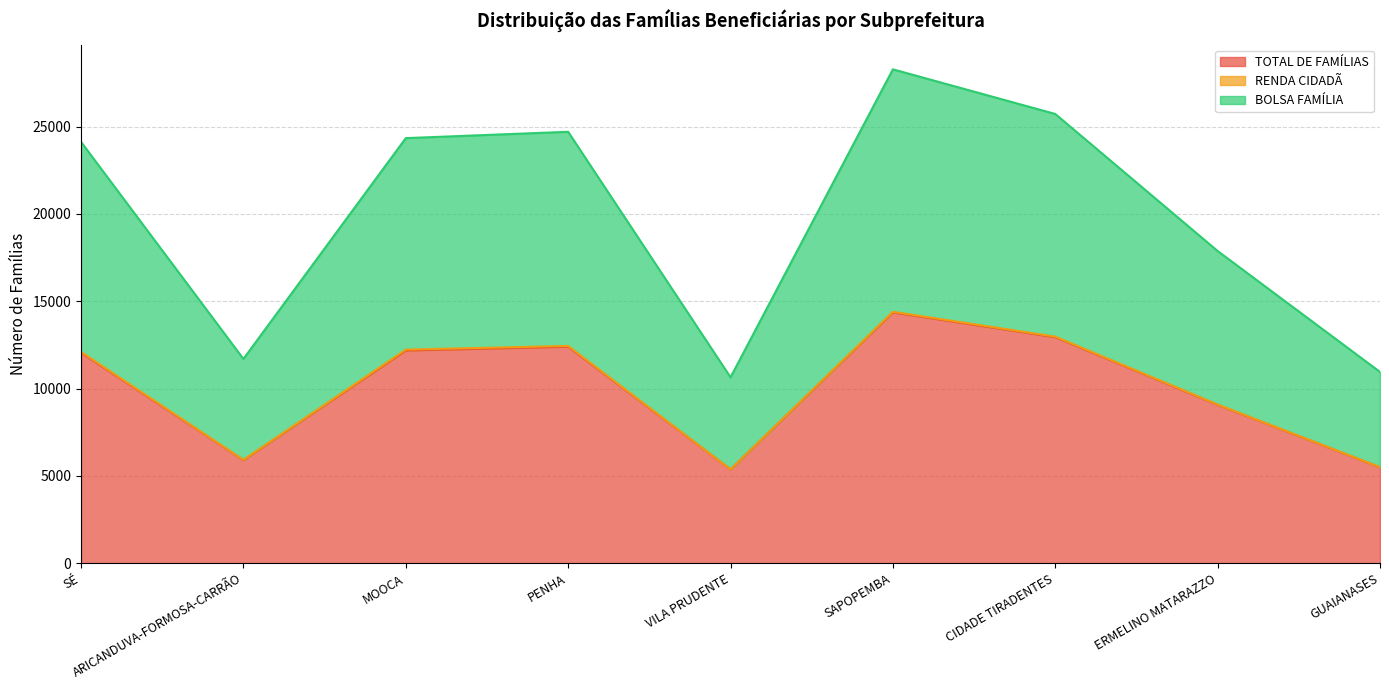

At which label is TOTAL DE FAMÍLIAS closest to 9865?

ERMELINO MATARAZZO